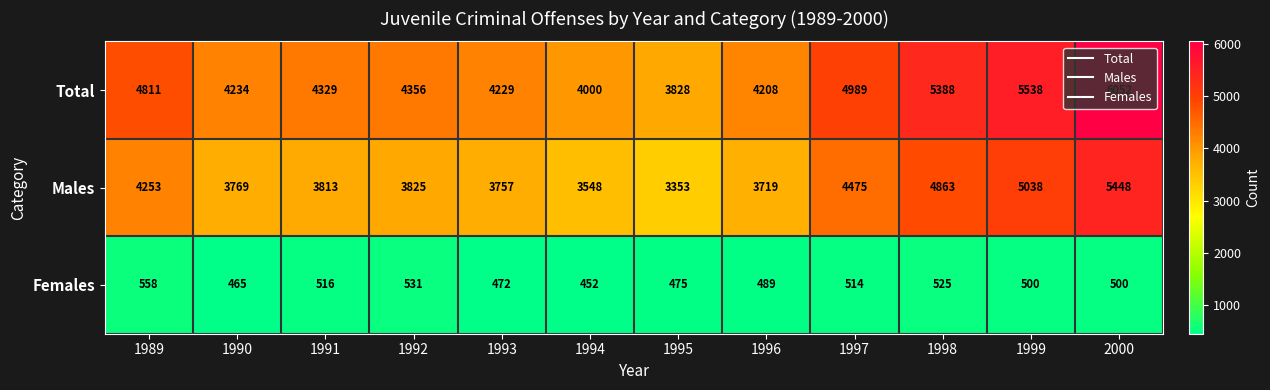

Rank the series by their maximum value, from highest to lowest.

Total, Males, Females